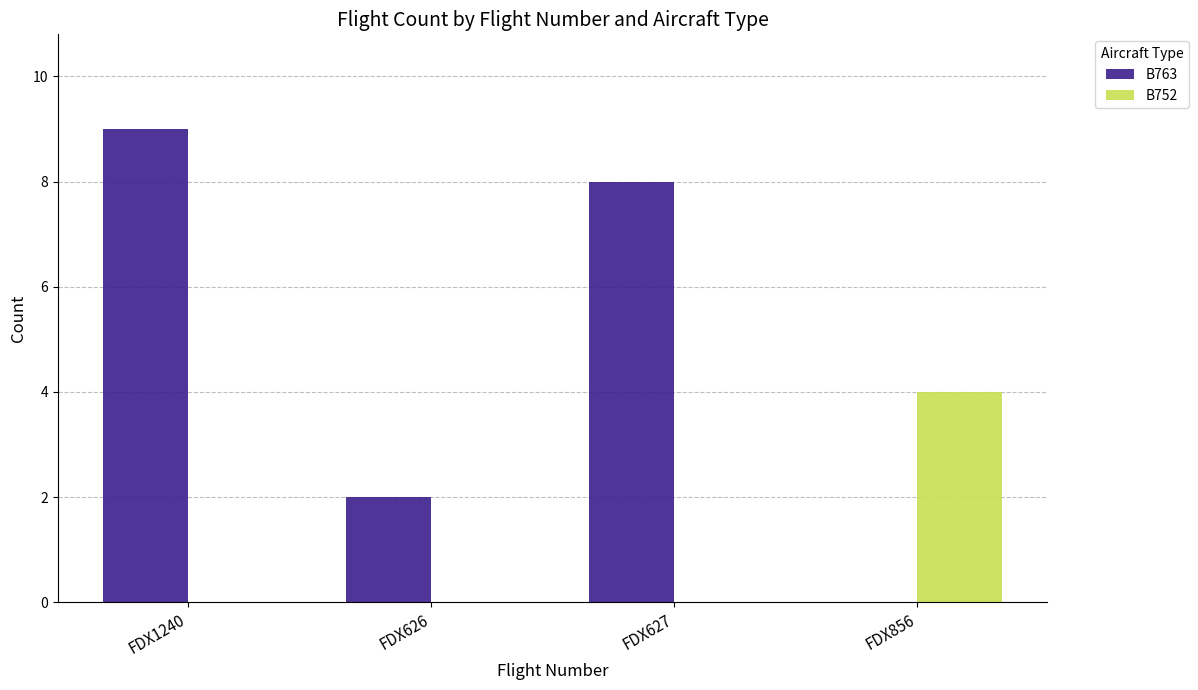

Reading right to left, extract all data points from this chart.

B763: 0	8	2	9
B752: 4	0	0	0